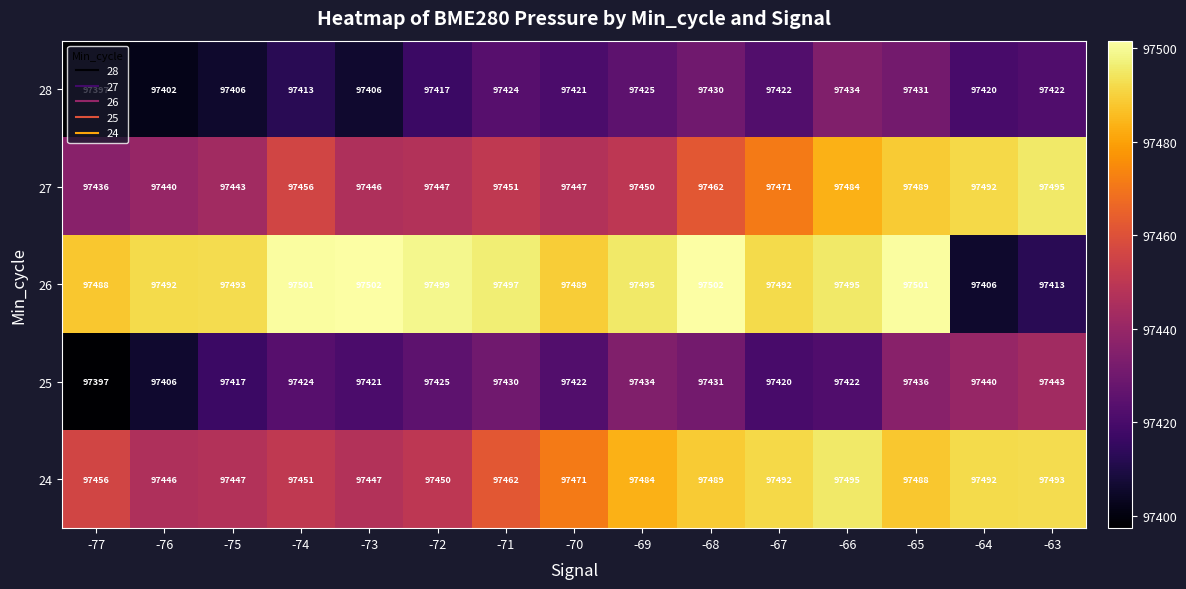

What is the difference between the maximum and minimum values in the 25 series?

46